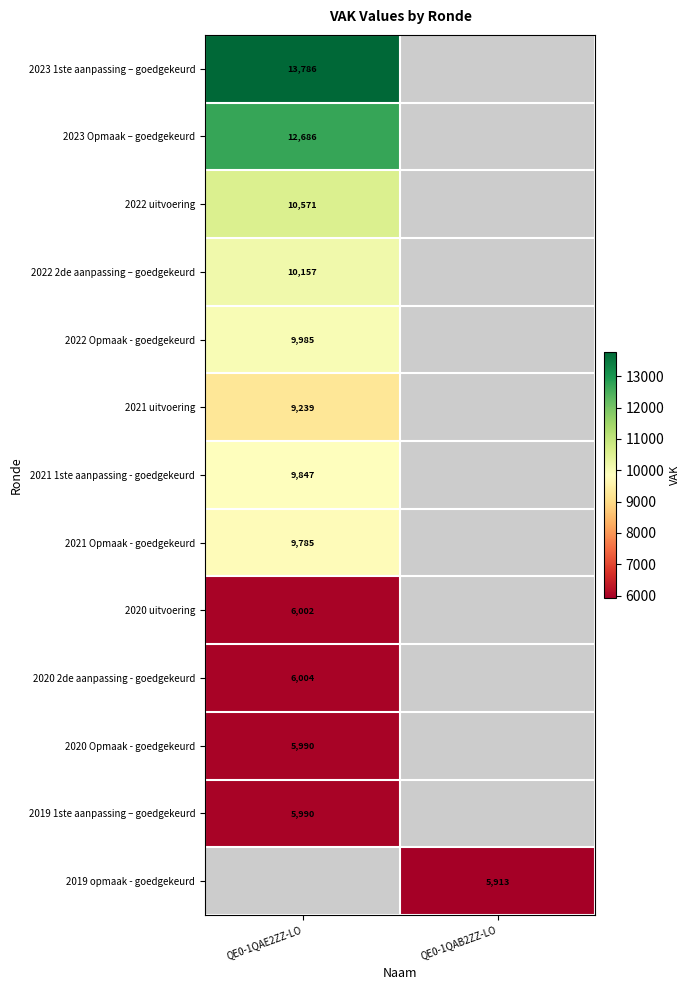

At how many categories does at least one series exceed 10211?

1